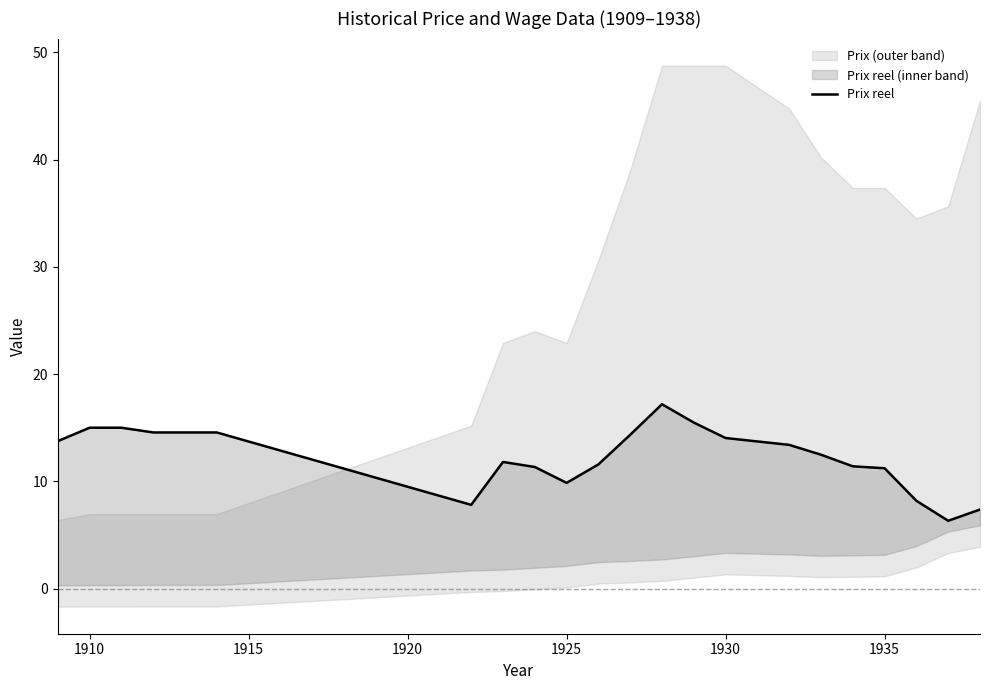

The chart shows a value of 9.0 at 1910. True or false?

False